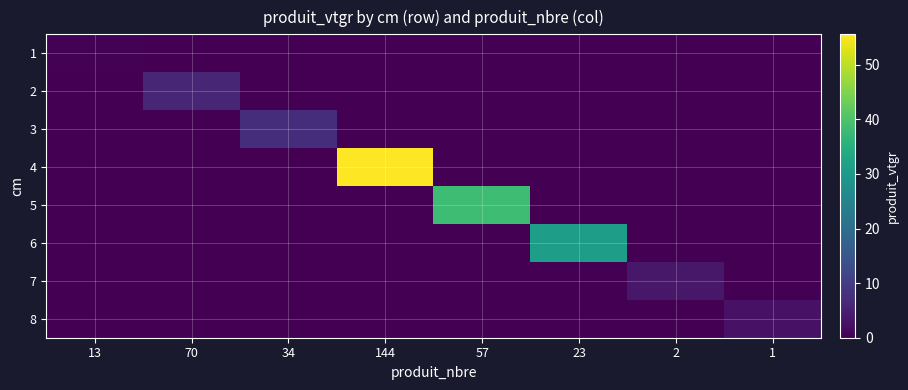

At how many categories does at least one series exceed 20?

3